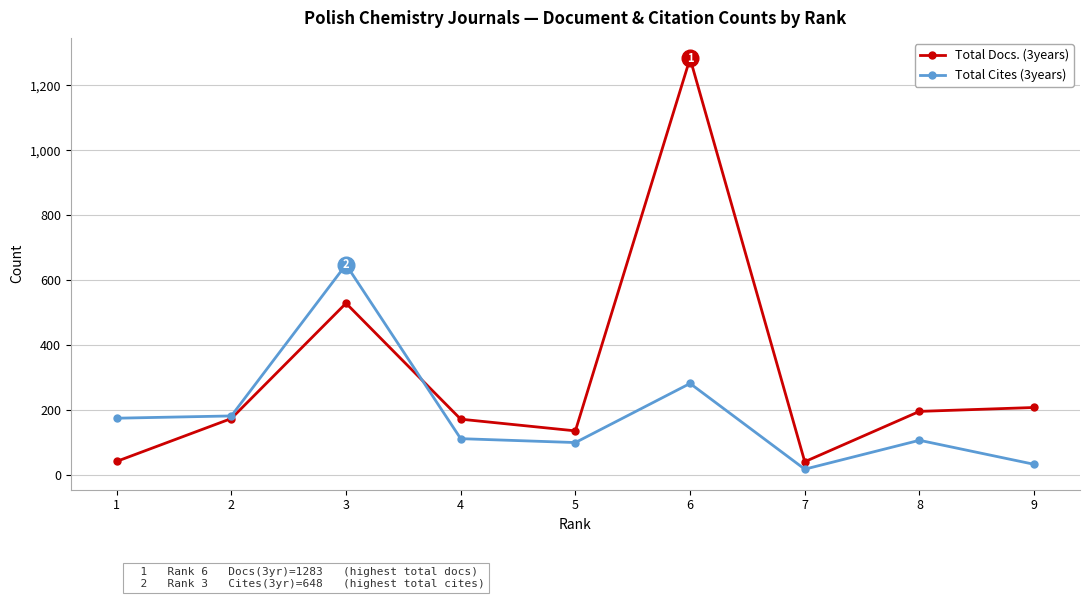

List the series in order of their overall mean, lowest first.

Total Cites (3years), Total Docs. (3years)